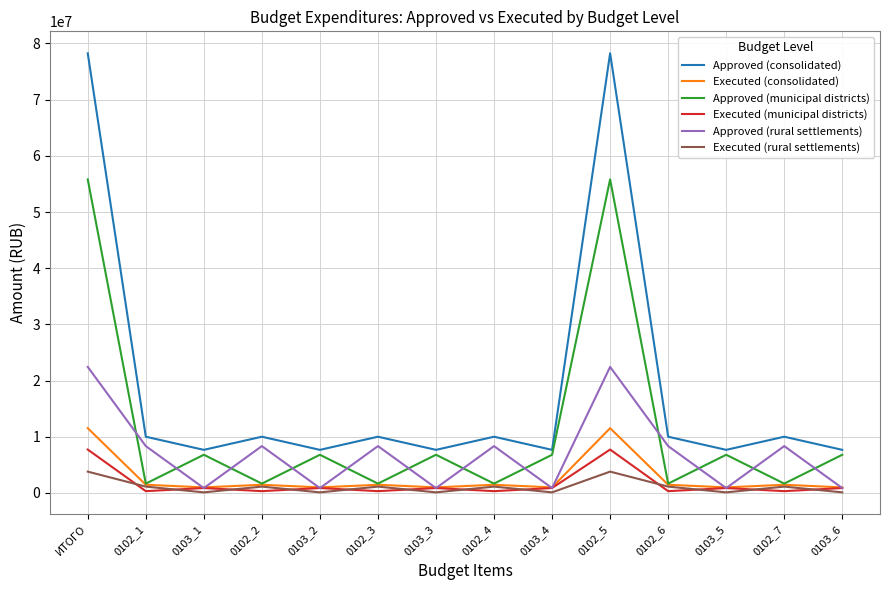

True or false: Executed (rural settlements) and Approved (consolidated) cross at least once.

False